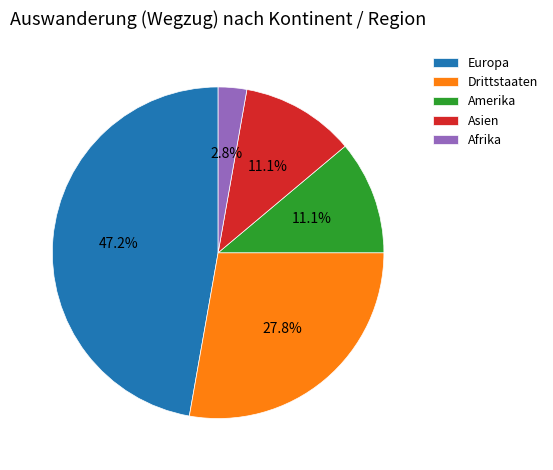

How many slices are in this pie chart?

5